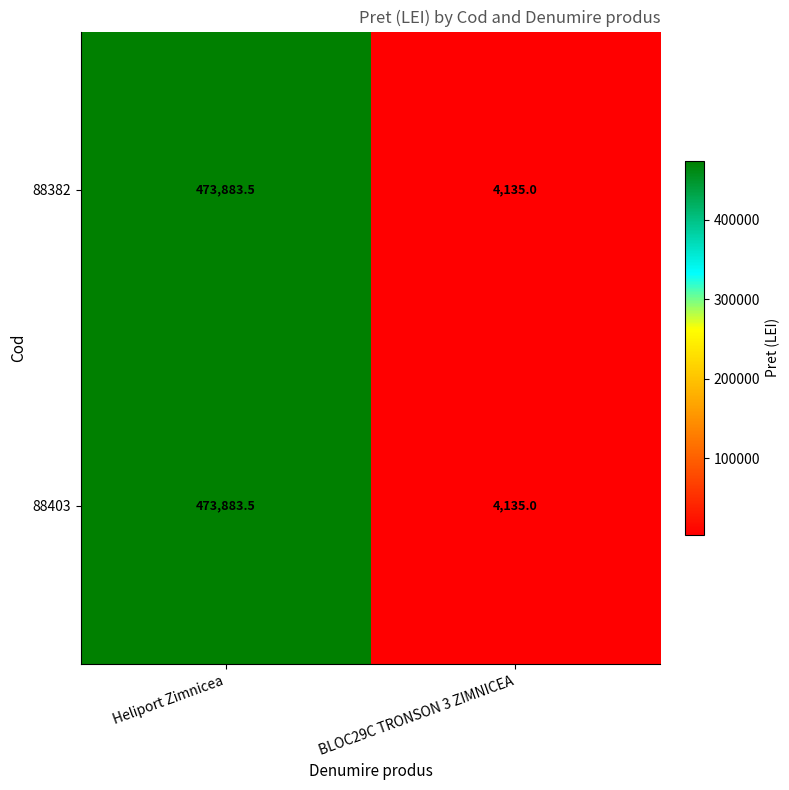

What is the total value across all series at Heliport Zimnicea?

947767.0